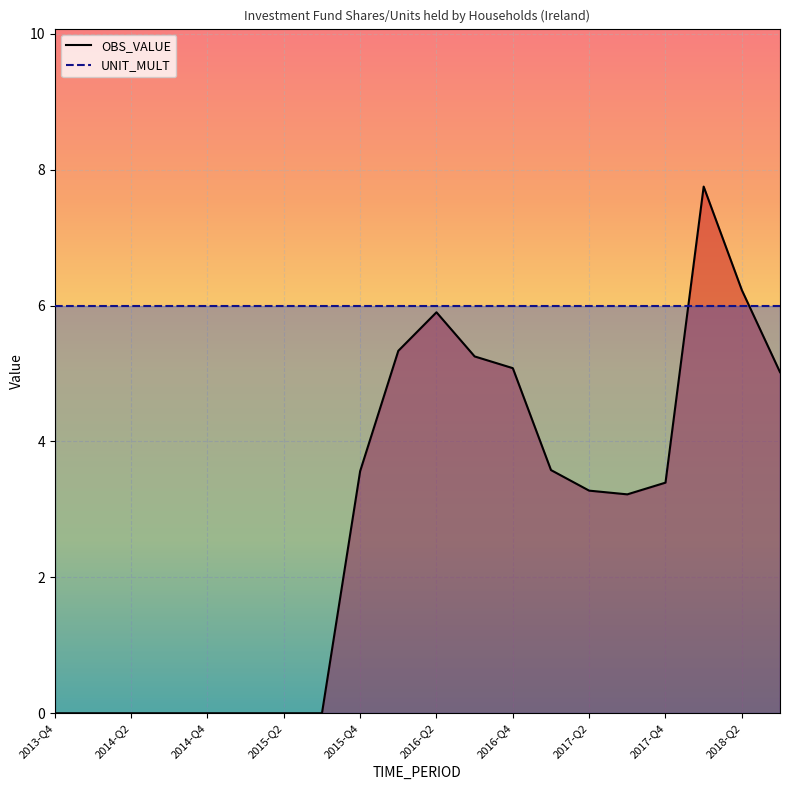

Rank the series by their maximum value, from highest to lowest.

OBS_VALUE, UNIT_MULT